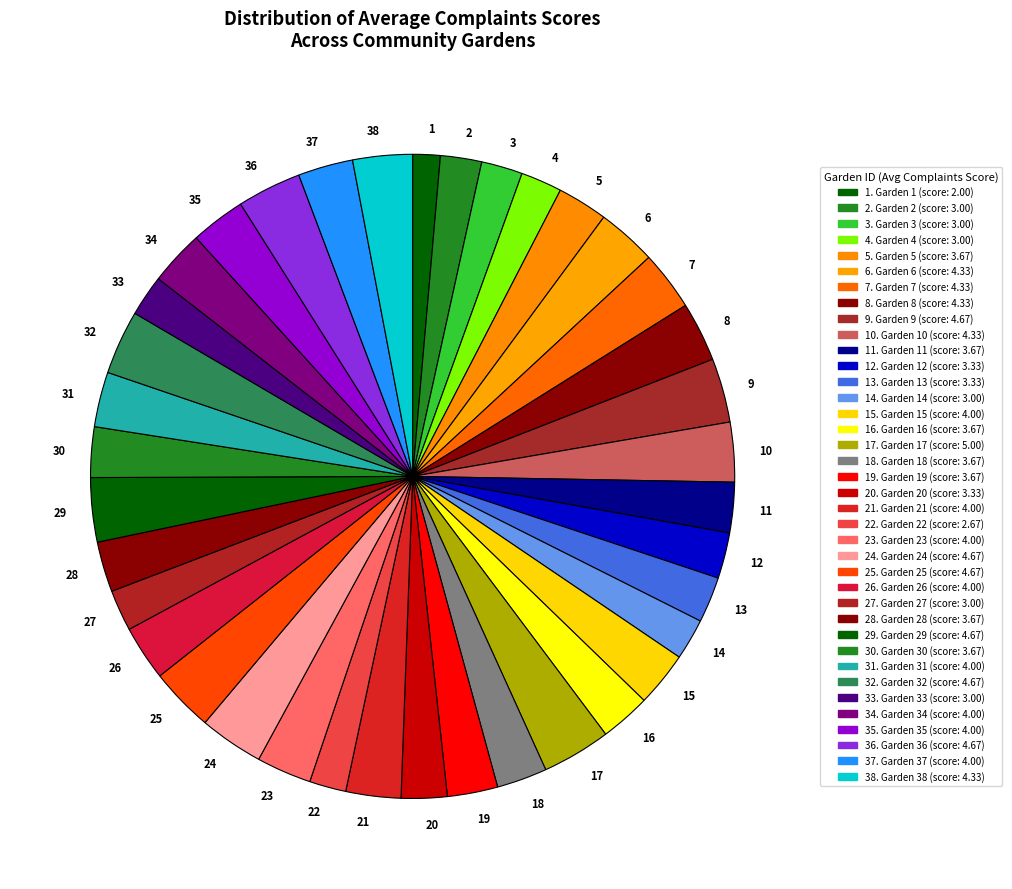

How many segments does this pie chart have?

38